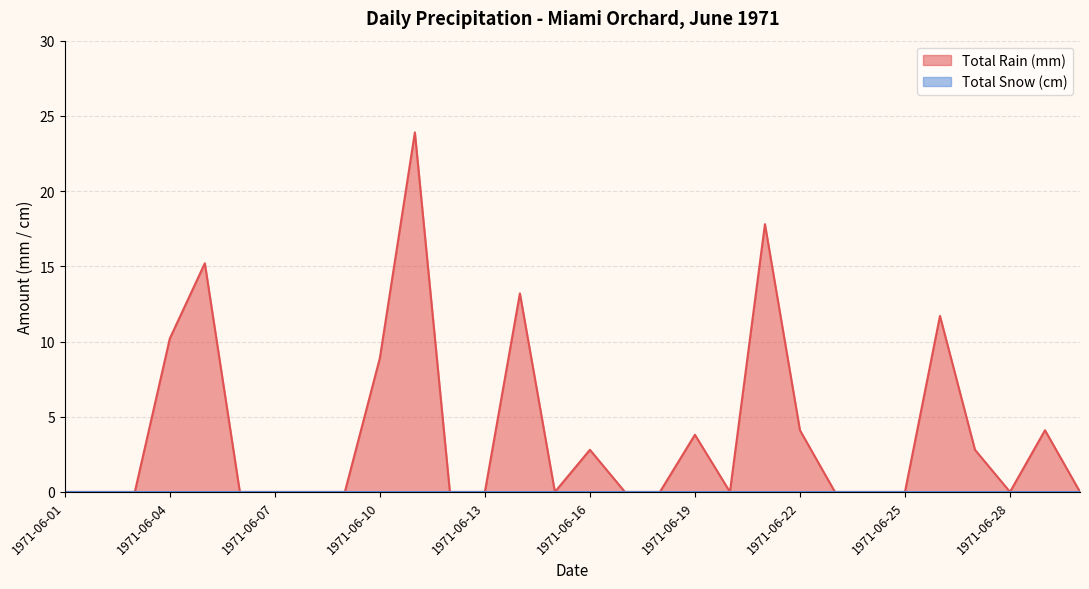

What is the difference between the second highest and second lowest values?

17.8